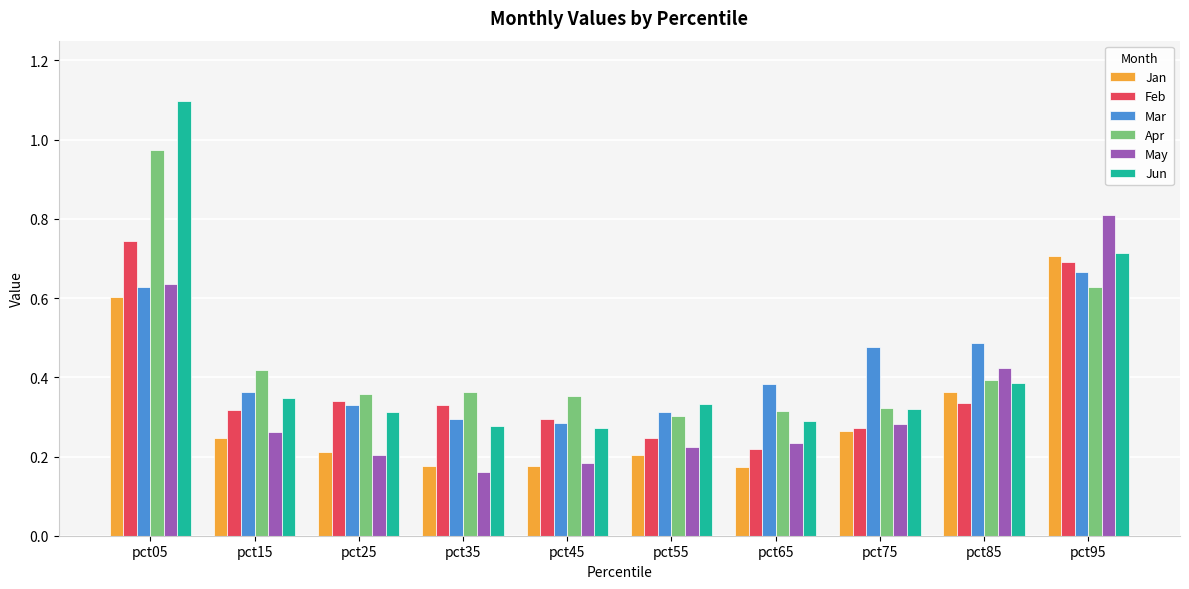

What is the sum of all Jan values?

3.1